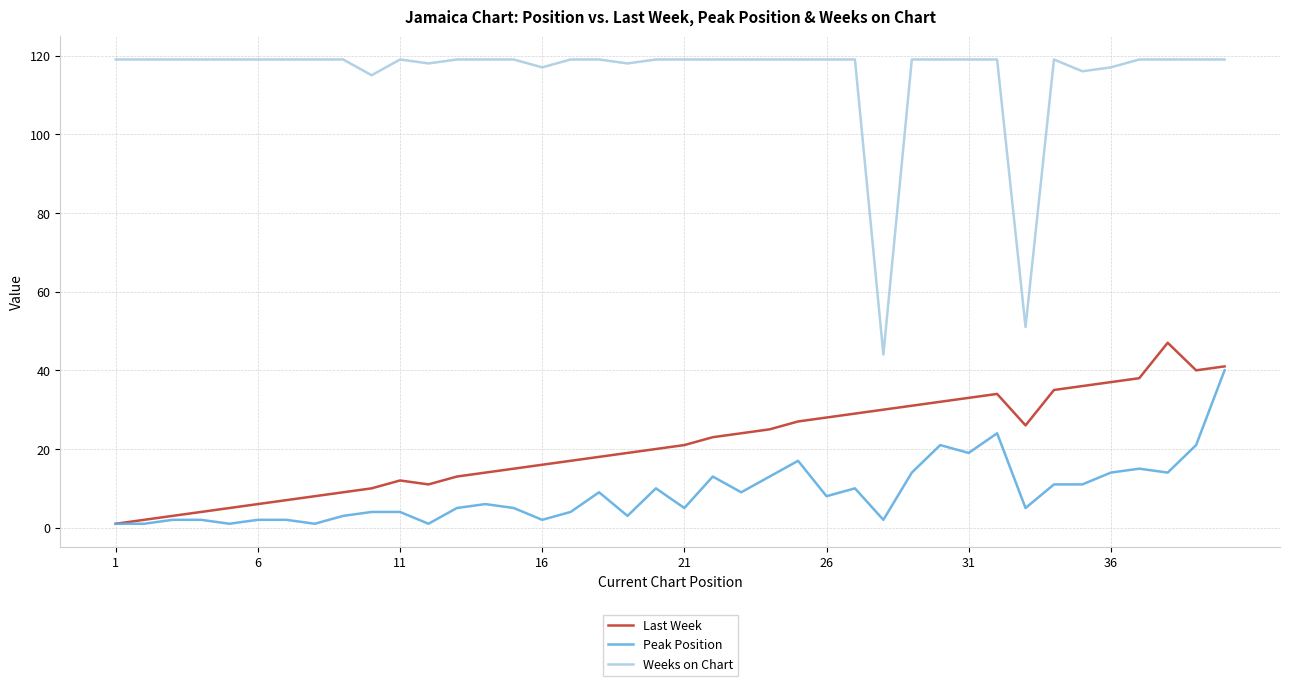

What is the maximum value for Peak Position?

40